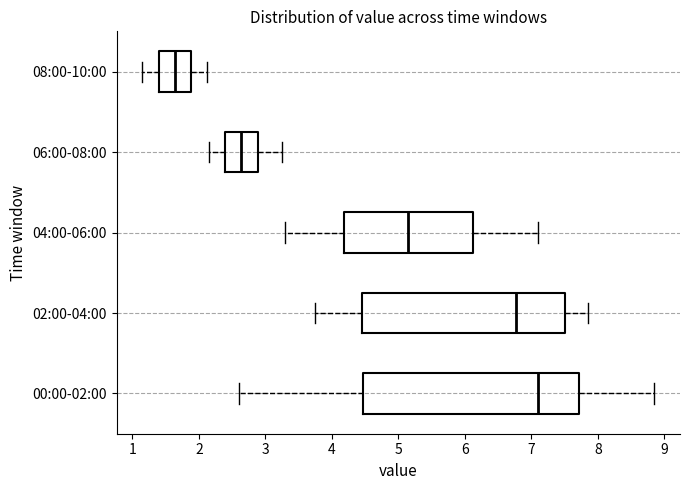

Reading bottom to top, transcribe this box plot: for each box, give where its median line is, the range the box spans, and where its two whiskers end, as read against the x-axis. The values are not printed on the chart, so give them approximately, as read against the axis.

00:00-02:00: median 7.1, box 4.5 to 7.7, whiskers 2.6 to 8.9
02:00-04:00: median 6.8, box 4.5 to 7.5, whiskers 3.8 to 7.9
04:00-06:00: median 5.2, box 4.2 to 6.1, whiskers 3.3 to 7.1
06:00-08:00: median 2.6, box 2.4 to 2.9, whiskers 2.2 to 3.3
08:00-10:00: median 1.6, box 1.4 to 1.9, whiskers 1.2 to 2.1